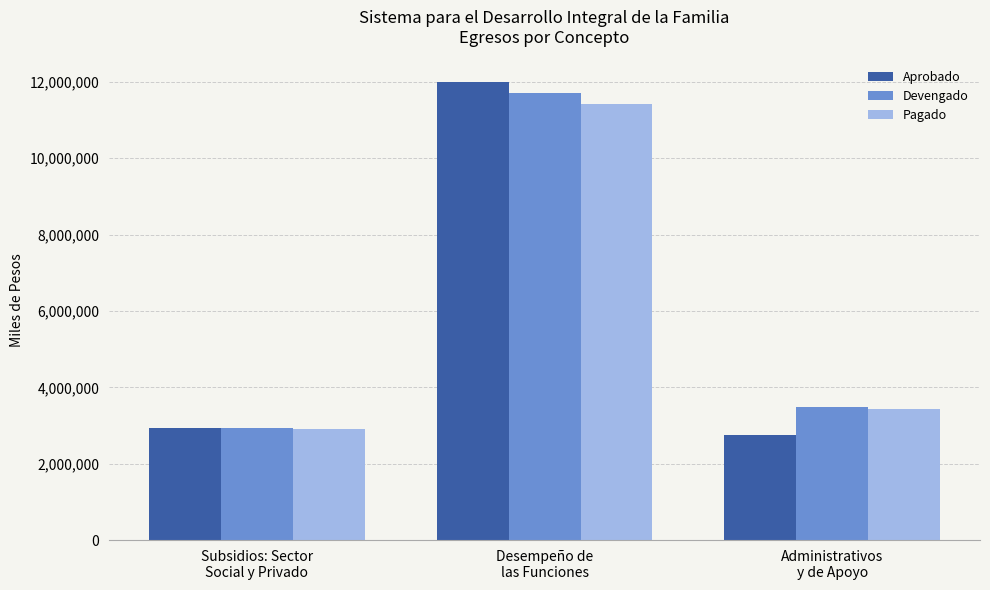

How many data points in Pagado are above 3428245?

2